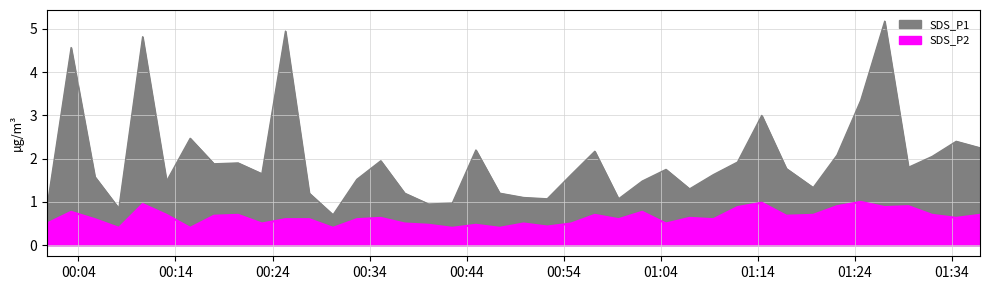

Reading right to left, extract all data points from this chart.

SDS_P1: 2.2	2.4	2.0	1.8	5.2	3.4	2.1	1.3	1.8	3.0	1.9	1.6	1.3	1.8	1.5	1.1	2.2	1.6	1.1	1.1	1.2	2.2	1.0	0.9	1.2	1.9	1.5	0.7	1.2	5.0	1.6	1.9	1.9	2.5	1.5	4.8	0.8	1.6	4.6	0.9
SDS_P2: 0.7	0.6	0.7	0.9	0.9	1.0	0.9	0.7	0.7	1.0	0.9	0.6	0.6	0.5	0.8	0.6	0.7	0.5	0.4	0.5	0.4	0.5	0.4	0.5	0.5	0.6	0.6	0.4	0.6	0.6	0.5	0.7	0.7	0.4	0.7	0.9	0.4	0.6	0.8	0.5